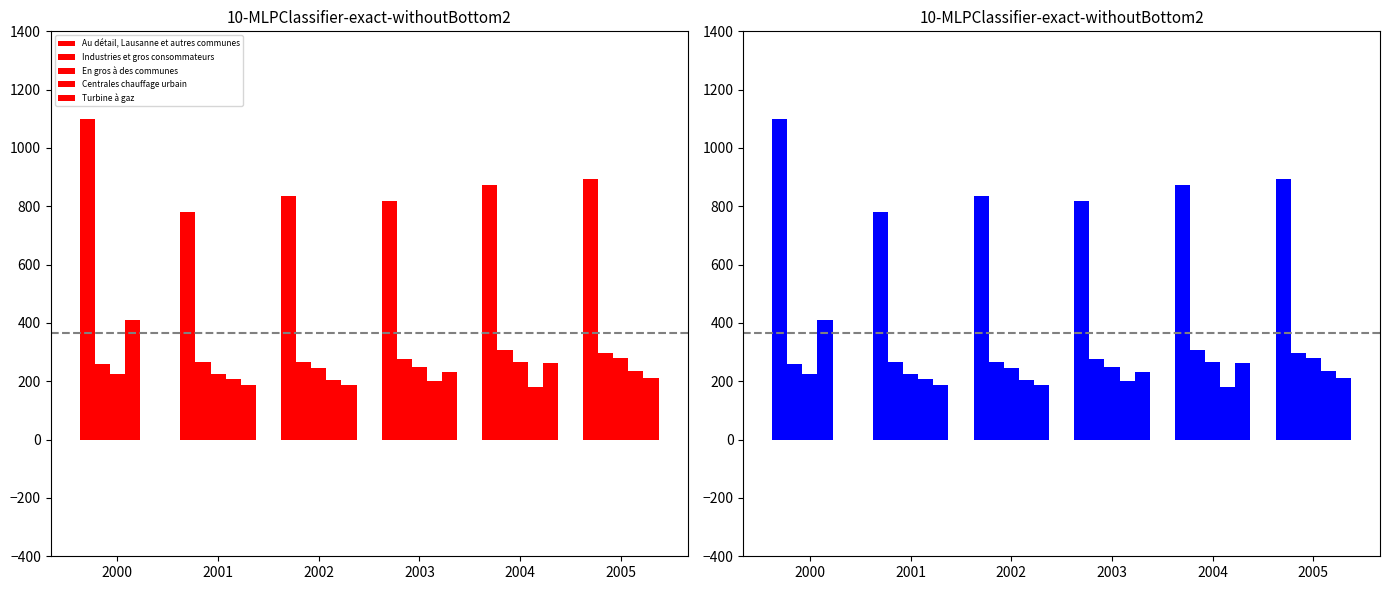

Count the number of data series in this chart.

5